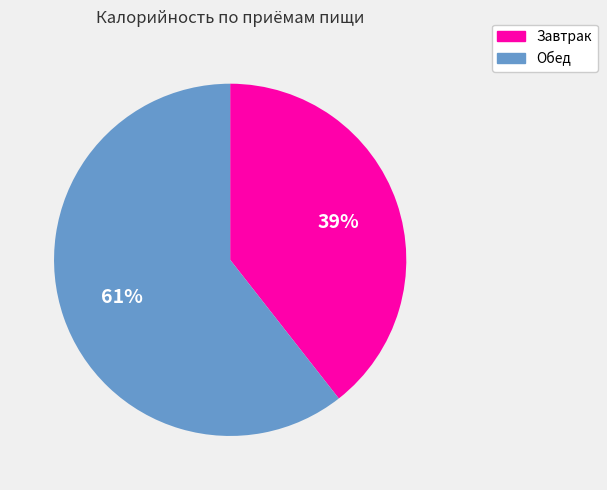

Is there a majority slice in this chart?

Yes